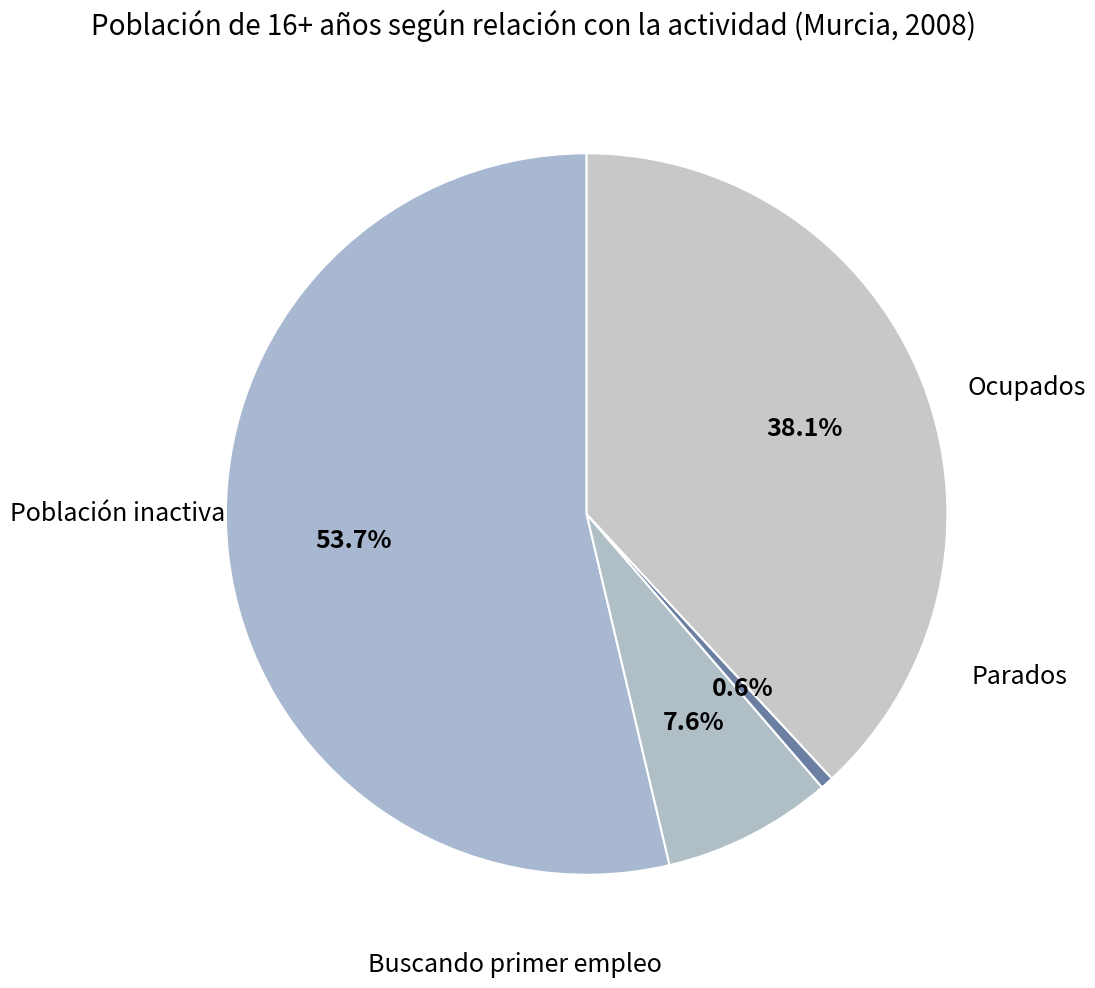

How many slices are in this pie chart?

4